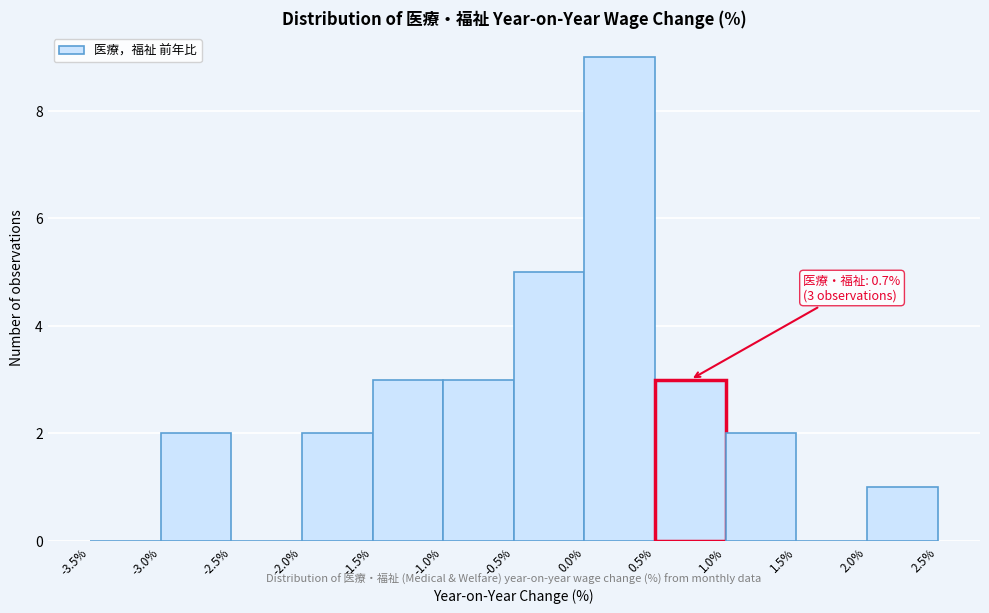

Over which range of the x-axis is the bar tallest?

0.0% to 0.5%